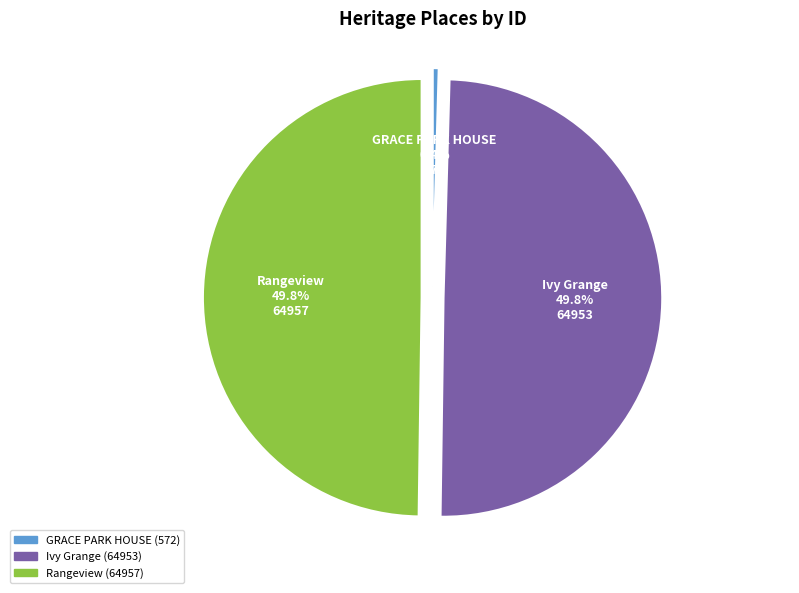

What is the ratio of the value at Rangeview to the value at GRACE PARK HOUSE?

113.6